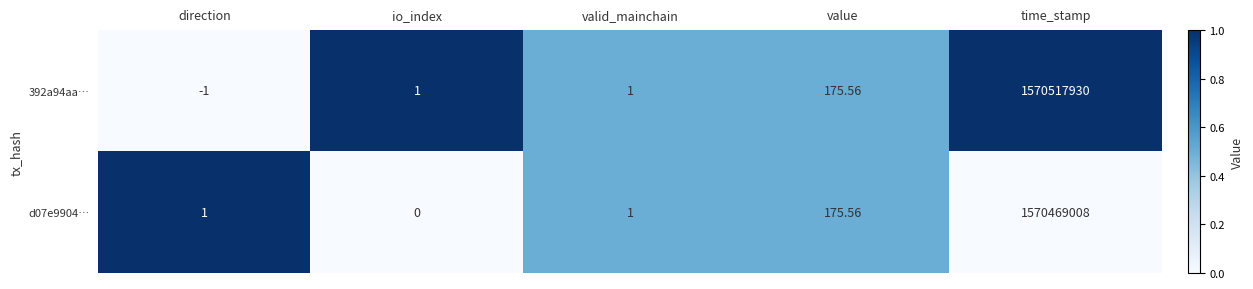

At which label is 392a94aa… closest to 785258964?

value